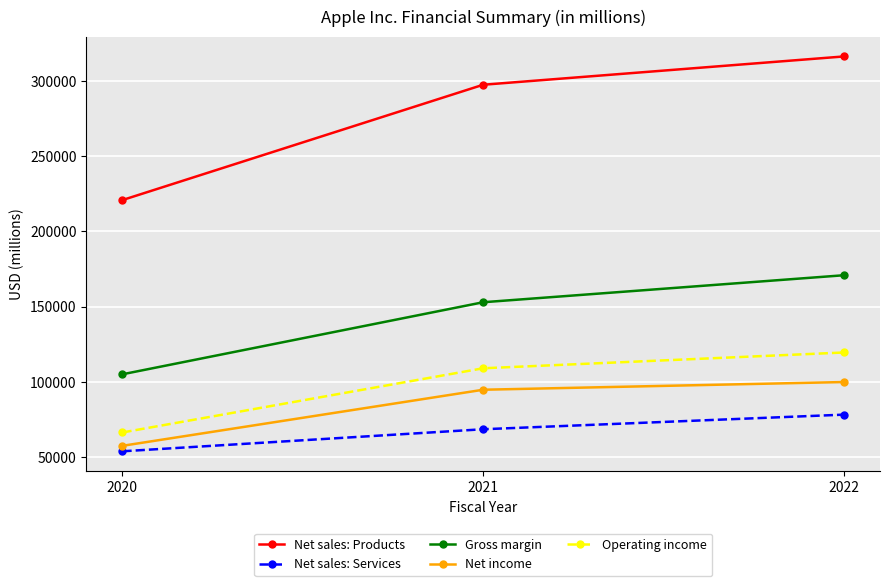

The Net sales: Services series shows 122083 at 2022. True or false?

False